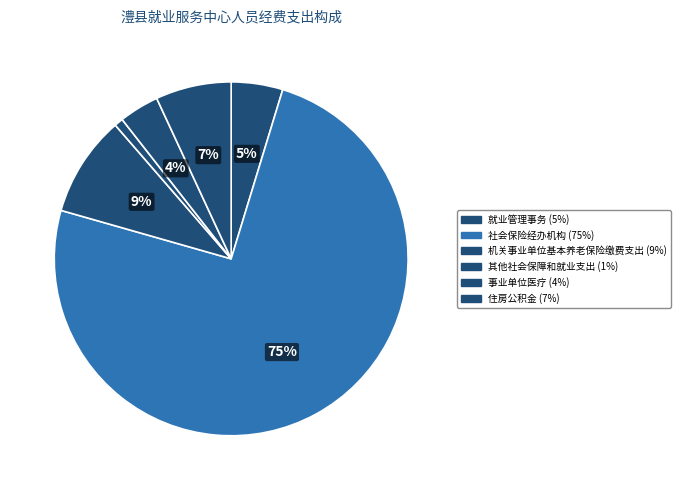

To the nearest percent, what is the difference between the 住房公积金 and 就业管理事务 slice percentages?

2%